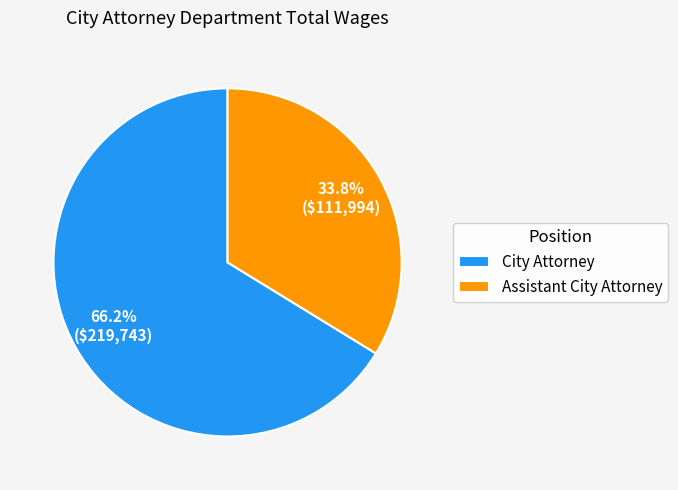

To the nearest percent, what portion does City Attorney represent?

66%